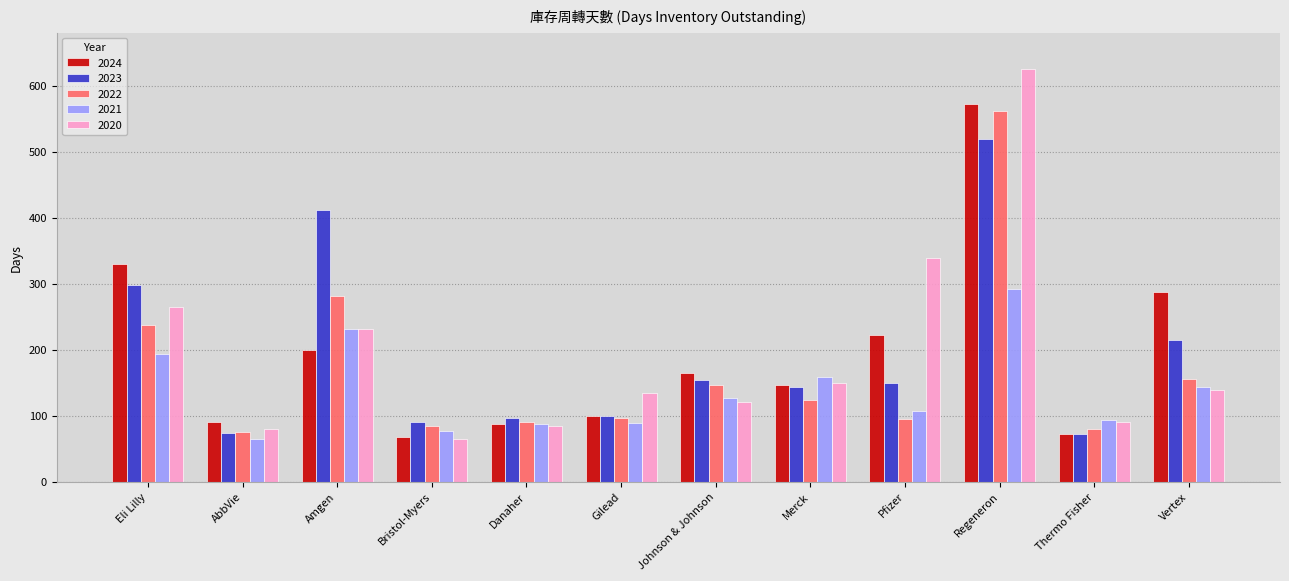

Count the number of data series in this chart.

5